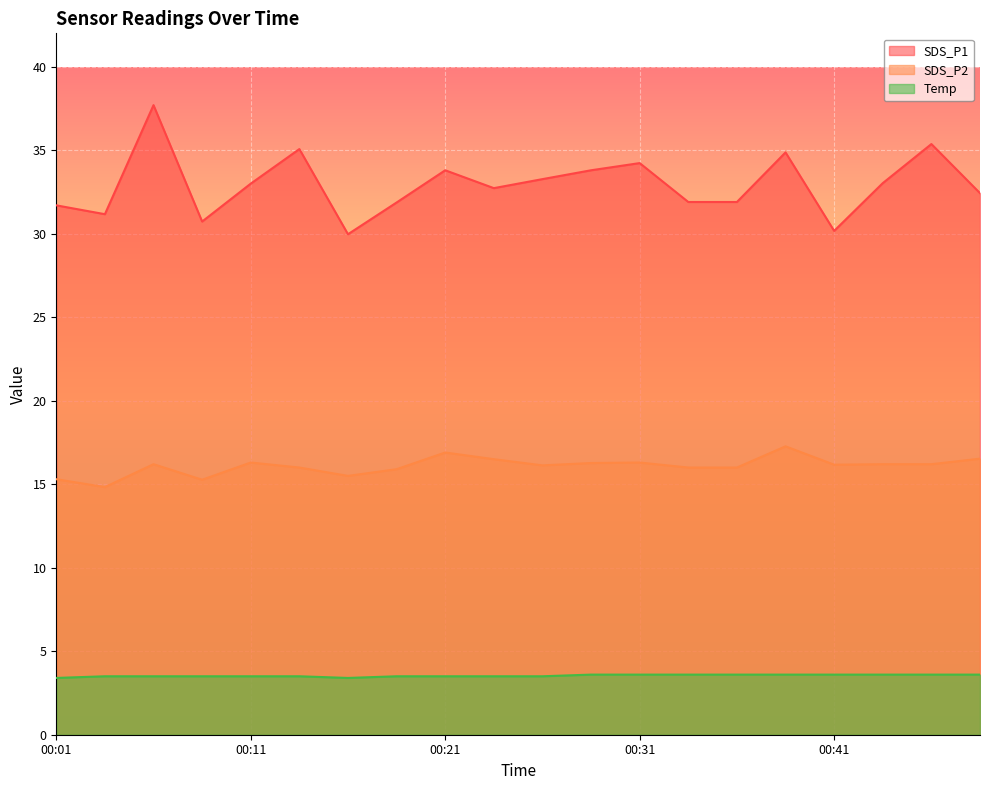

What is the maximum value shown in the chart?

37.7